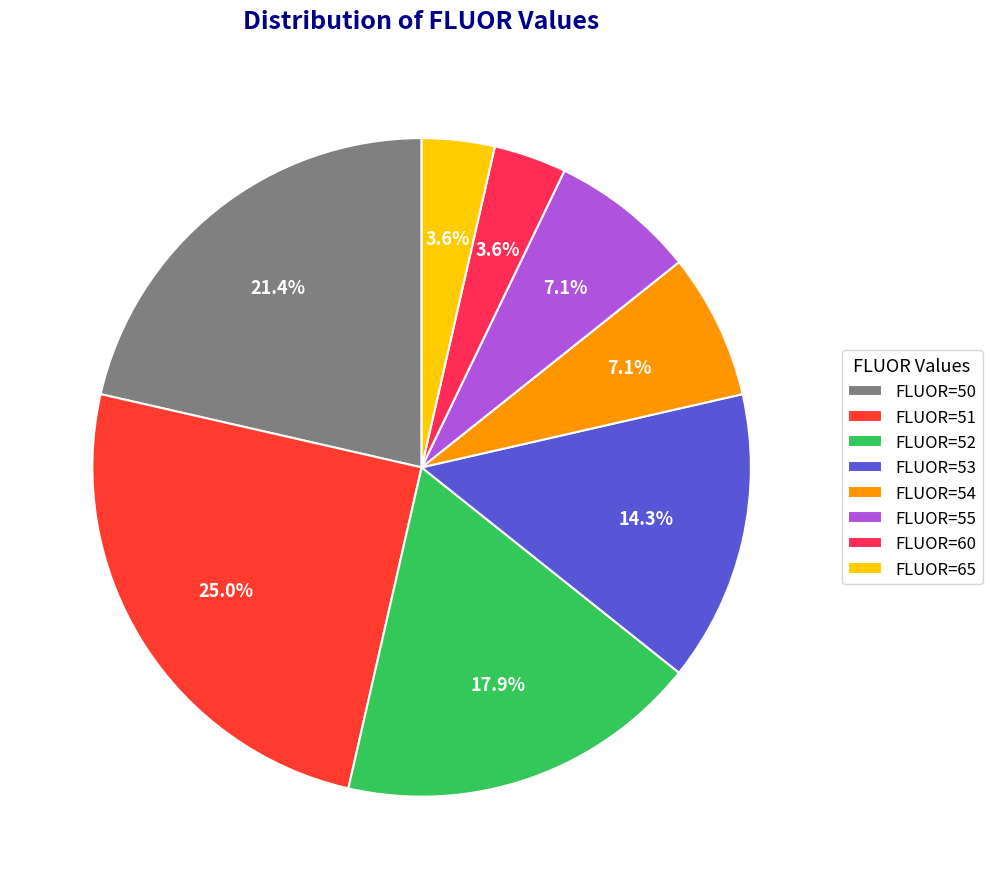

Is it true that FLUOR=65 is 15% of the pie?

False